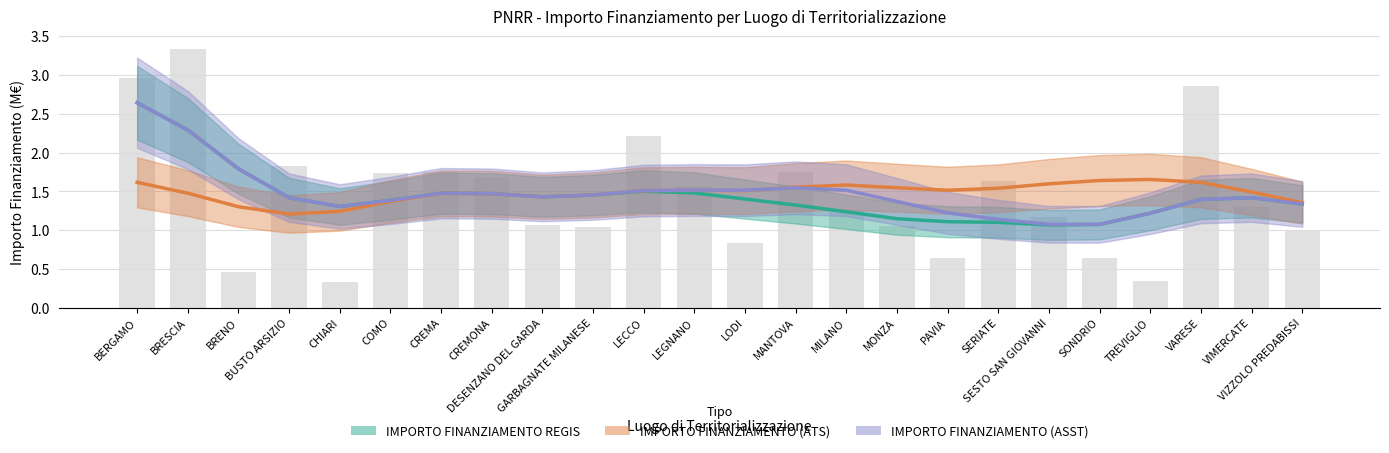

Is the value of IMPORTO FINANZIAMENTO (ATS) at CREMA greater than the value of IMPORTO FINANZIAMENTO REGIS at MILANO?

Yes